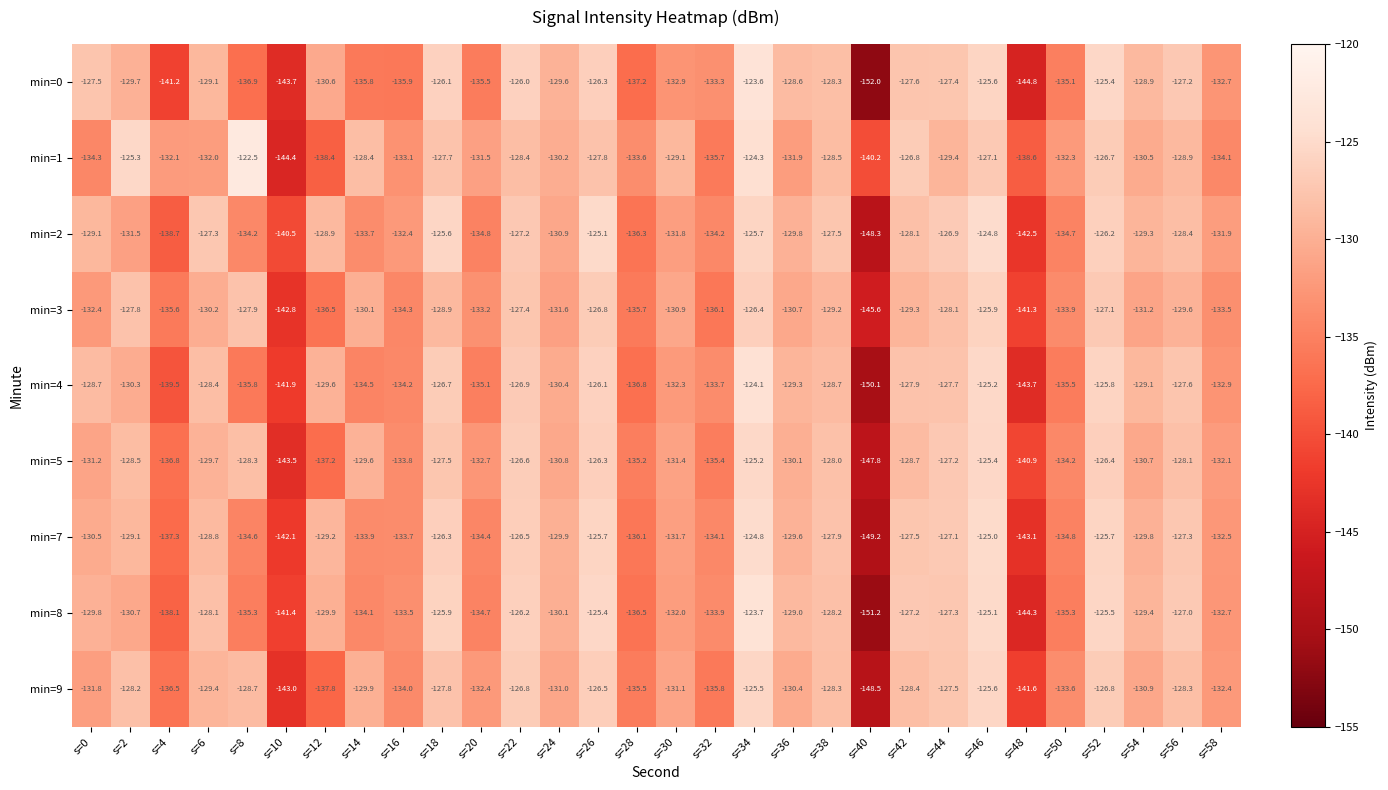

Is it true that min=8 equals -133.5 at s=16?

True